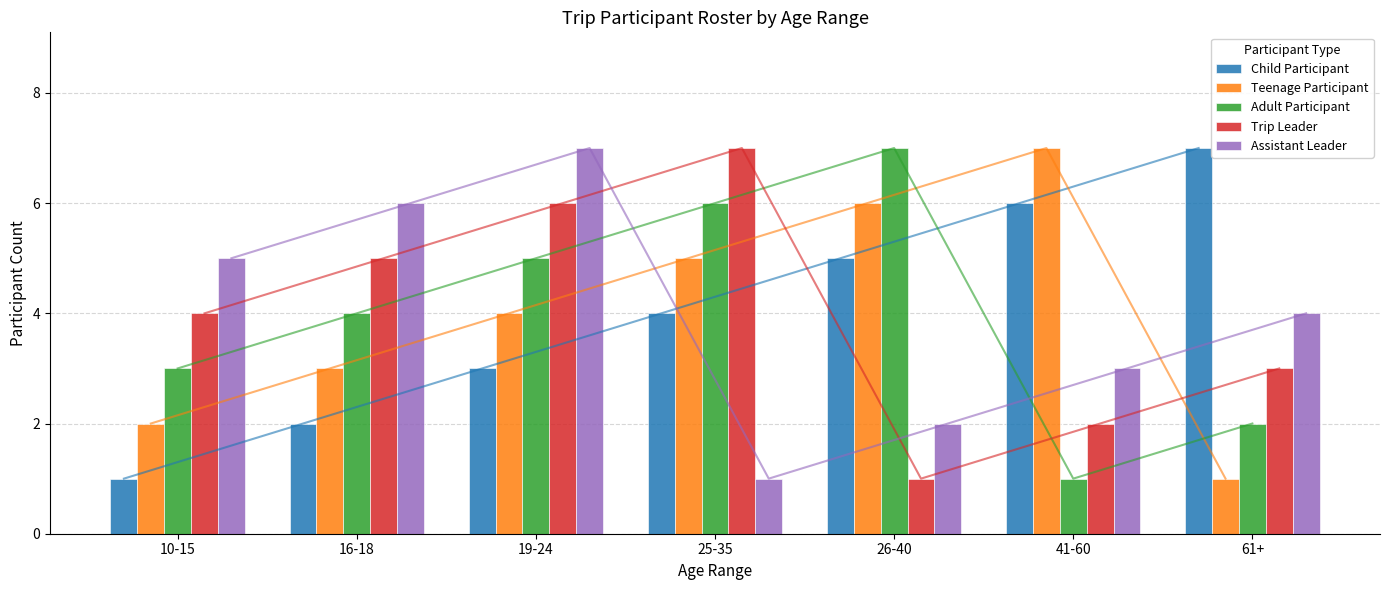

Is it true that Child Participant equals 1 at 16-18?

False